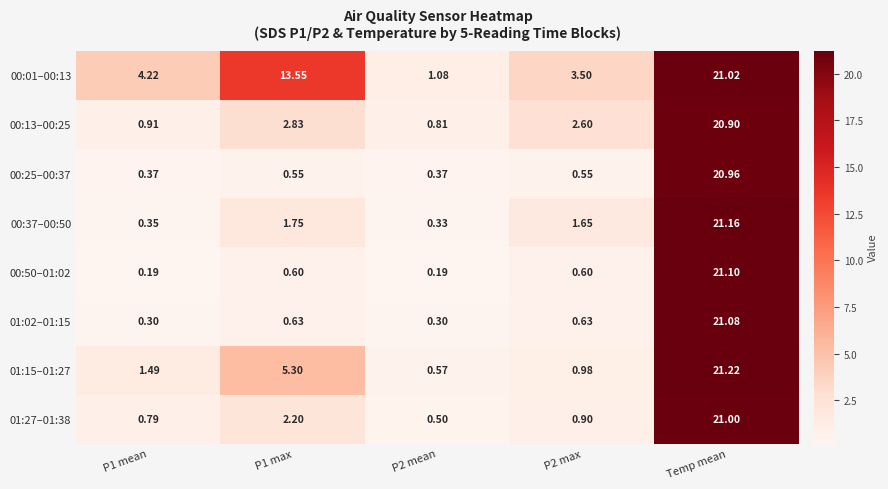

At which category is the sum across all series the highest?

Temp mean